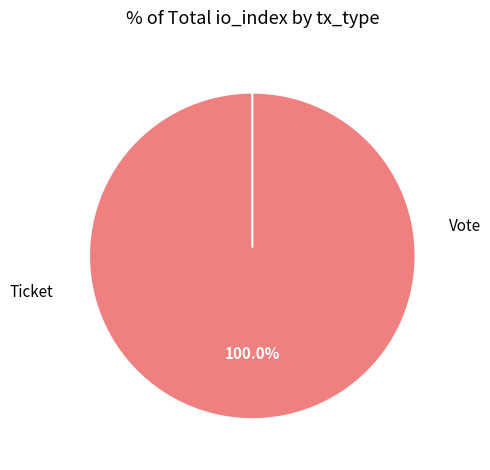

To the nearest percent, what portion does Vote represent?

100%